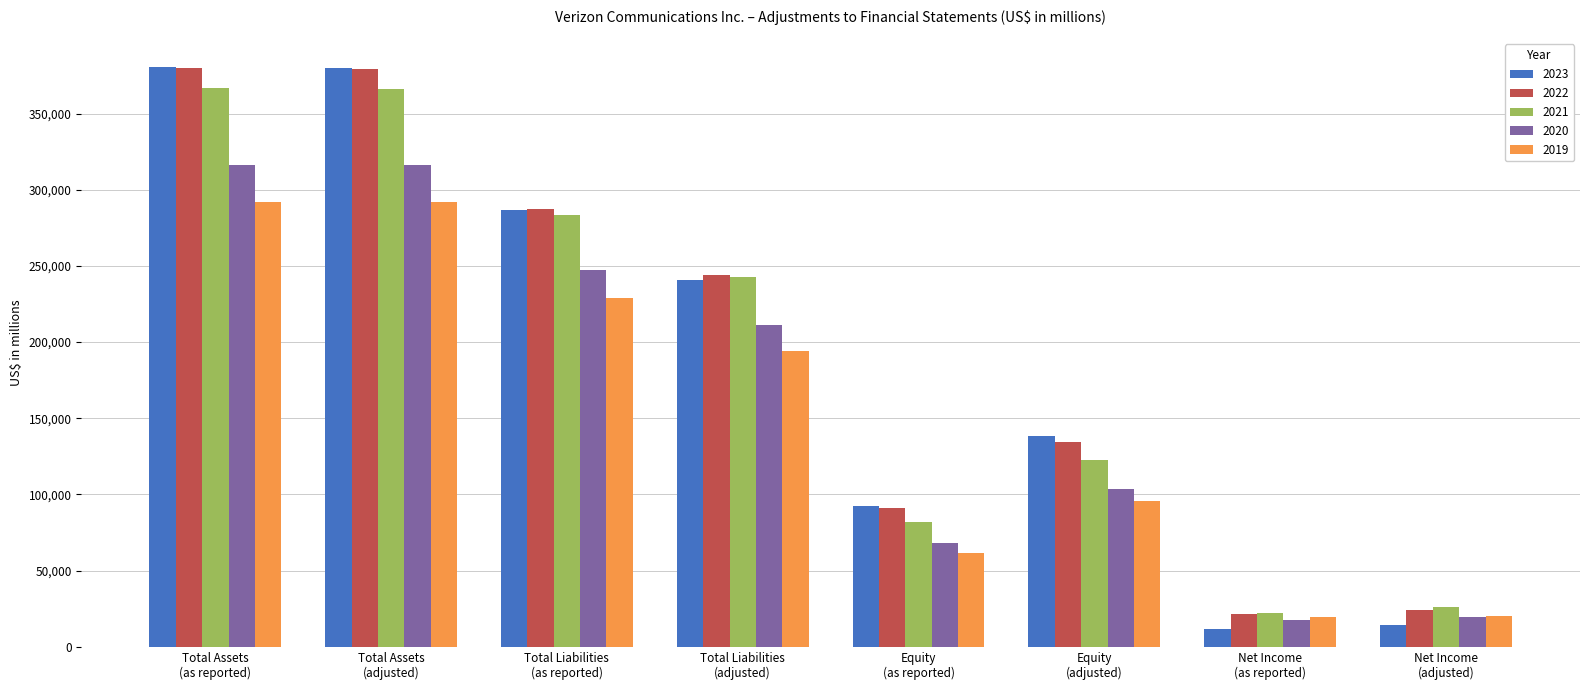

What is the greatest value displayed?

380255